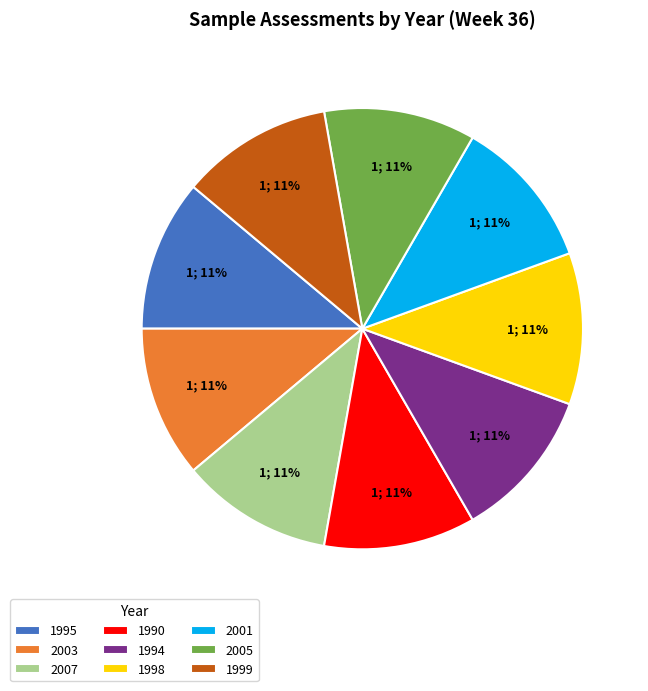

Approximately how many times larger is the value at 1990 compared to 2007?

1.0